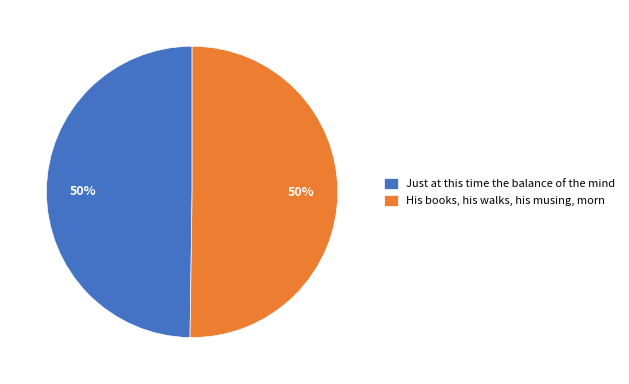

To the nearest percent, what percentage of the pie is His books, his walks, his musing, morn?

50%